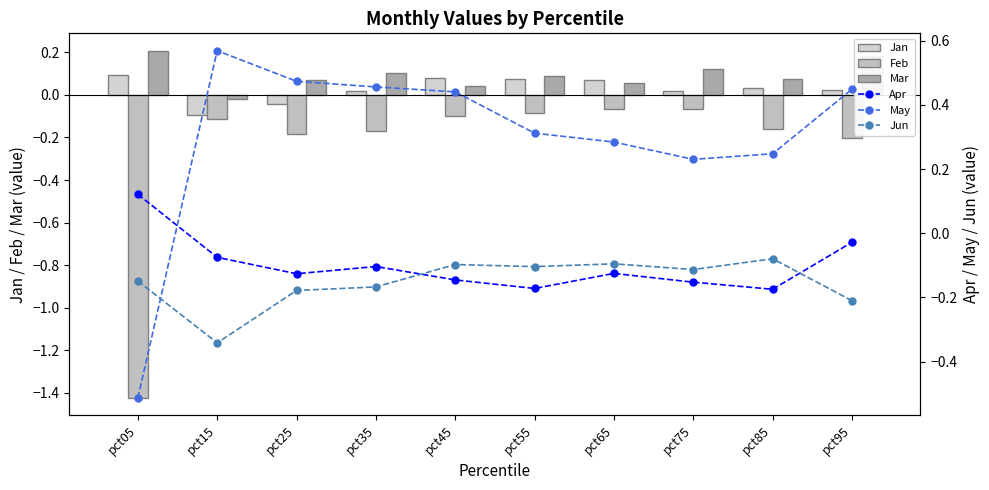

Reading left to right, list all the values displayed in this chart.

Jan: pct05=0.1	pct15=-0.1	pct25=-0.0	pct35=0.0	pct45=0.1	pct55=0.1	pct65=0.1	pct75=0.0	pct85=0.0	pct95=0.0
Feb: pct05=-1.4	pct15=-0.1	pct25=-0.2	pct35=-0.2	pct45=-0.1	pct55=-0.1	pct65=-0.1	pct75=-0.1	pct85=-0.2	pct95=-0.2
Mar: pct05=0.2	pct15=-0.0	pct25=0.1	pct35=0.1	pct45=0.0	pct55=0.1	pct65=0.1	pct75=0.1	pct85=0.1	pct95=0.2
Apr: pct05=0.1	pct15=-0.1	pct25=-0.1	pct35=-0.1	pct45=-0.1	pct55=-0.2	pct65=-0.1	pct75=-0.2	pct85=-0.2	pct95=-0.0
May: pct05=-0.5	pct15=0.6	pct25=0.5	pct35=0.5	pct45=0.4	pct55=0.3	pct65=0.3	pct75=0.2	pct85=0.2	pct95=0.4
Jun: pct05=-0.1	pct15=-0.3	pct25=-0.2	pct35=-0.2	pct45=-0.1	pct55=-0.1	pct65=-0.1	pct75=-0.1	pct85=-0.1	pct95=-0.2